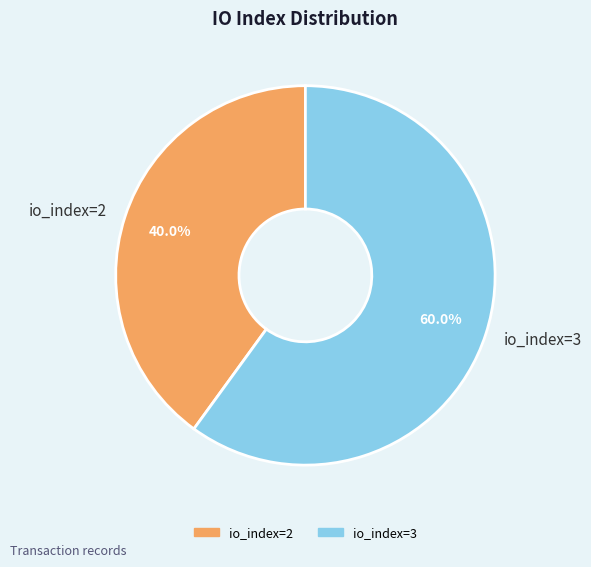

Approximately how many times larger is the value at io_index=3 compared to io_index=2?

1.5